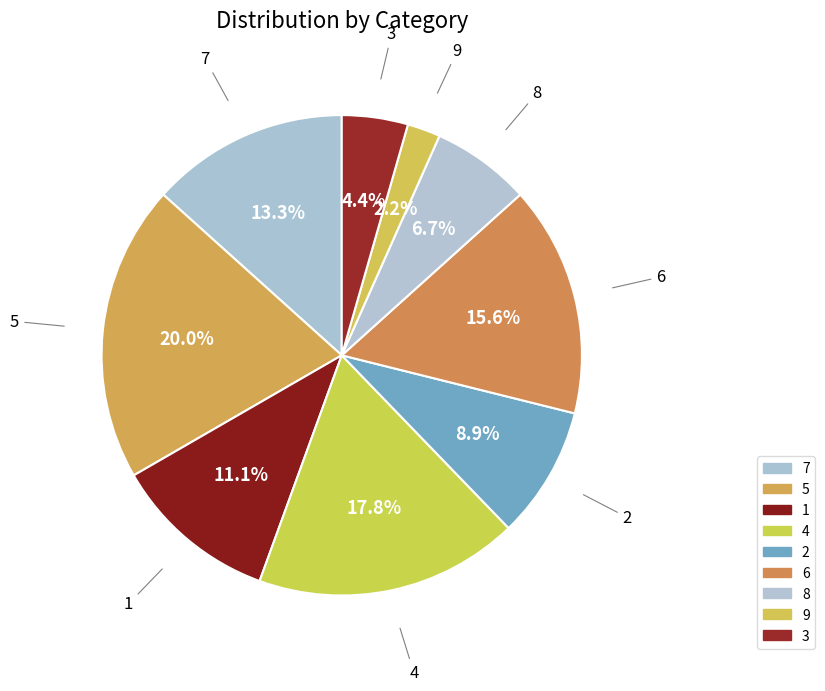

Do 5 and 7 together represent more than half of the pie?

No